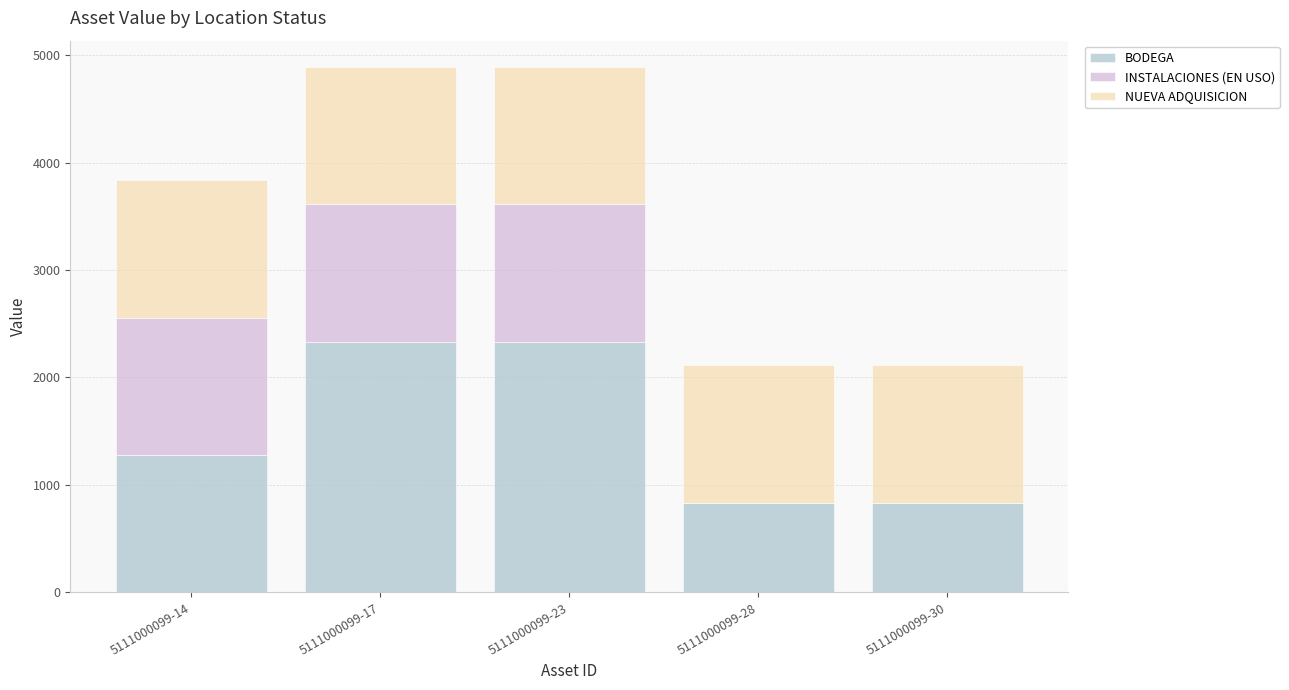

What is the maximum value for BODEGA?

2332.5